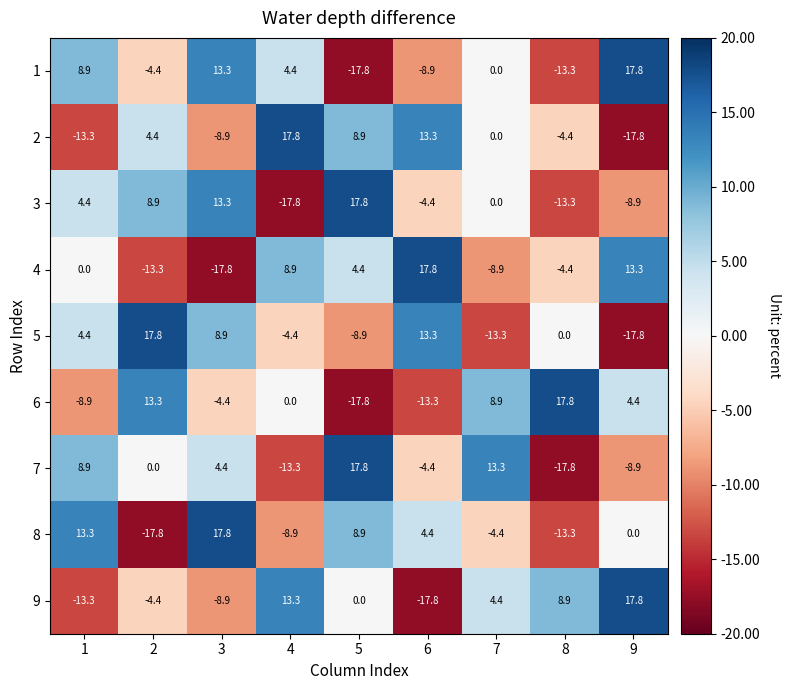

What is the spread (max minus min) of values at 9?

35.6